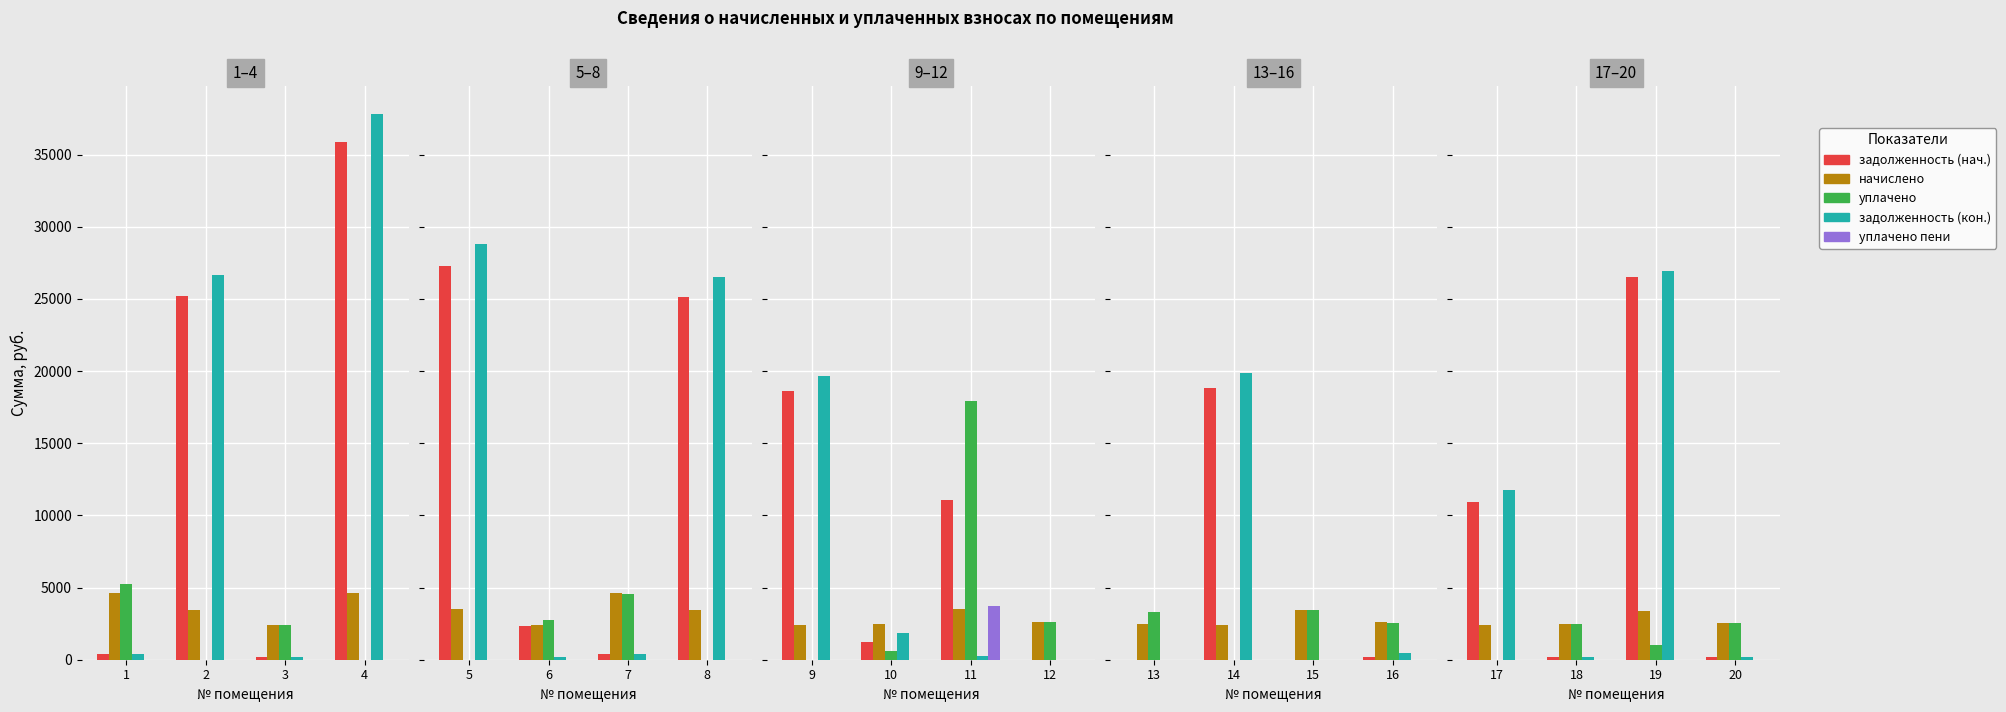

Rank the series at 2 from highest to lowest value.

задолженность (кон.), задолженность (нач.), начислено, уплачено, уплачено пени